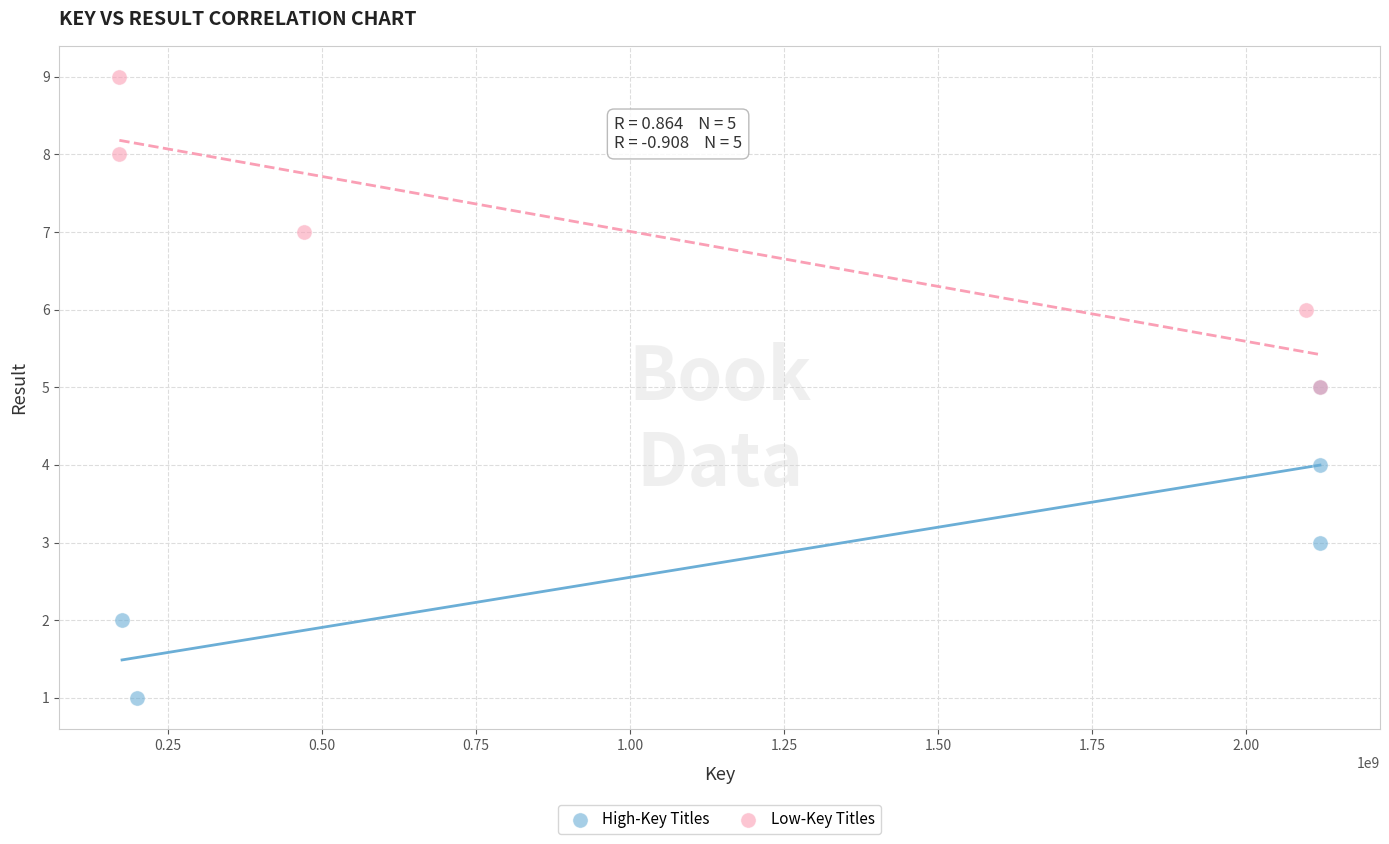

Which series reaches the maximum Y coordinate?

Low-Key Titles